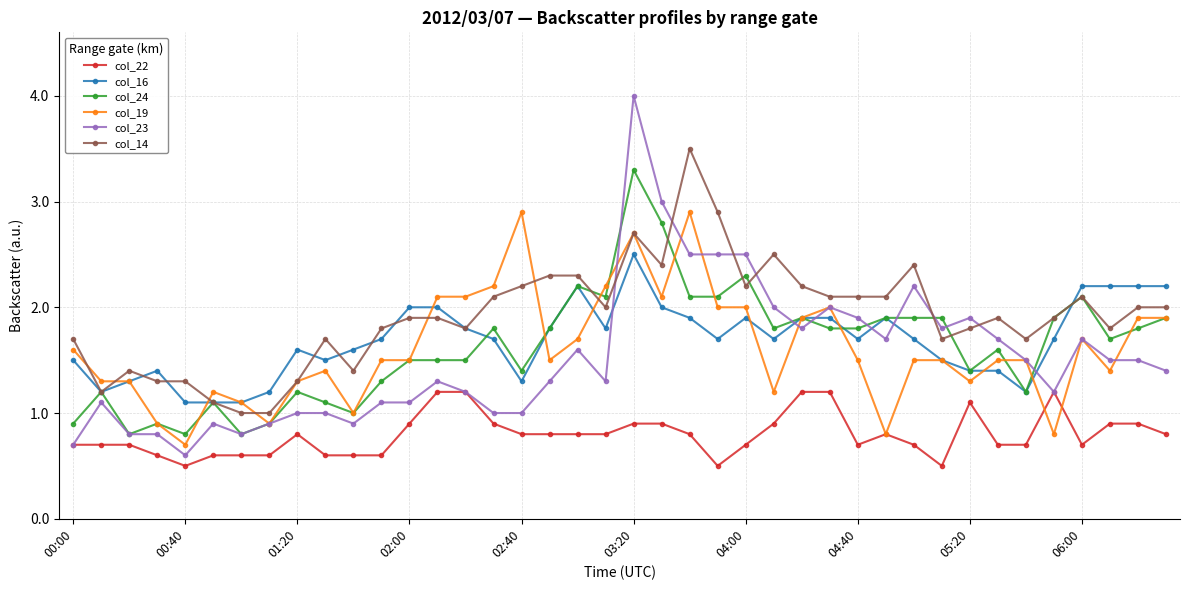

True or false: col_22 has more than 1 points higher than both neighbors.

True